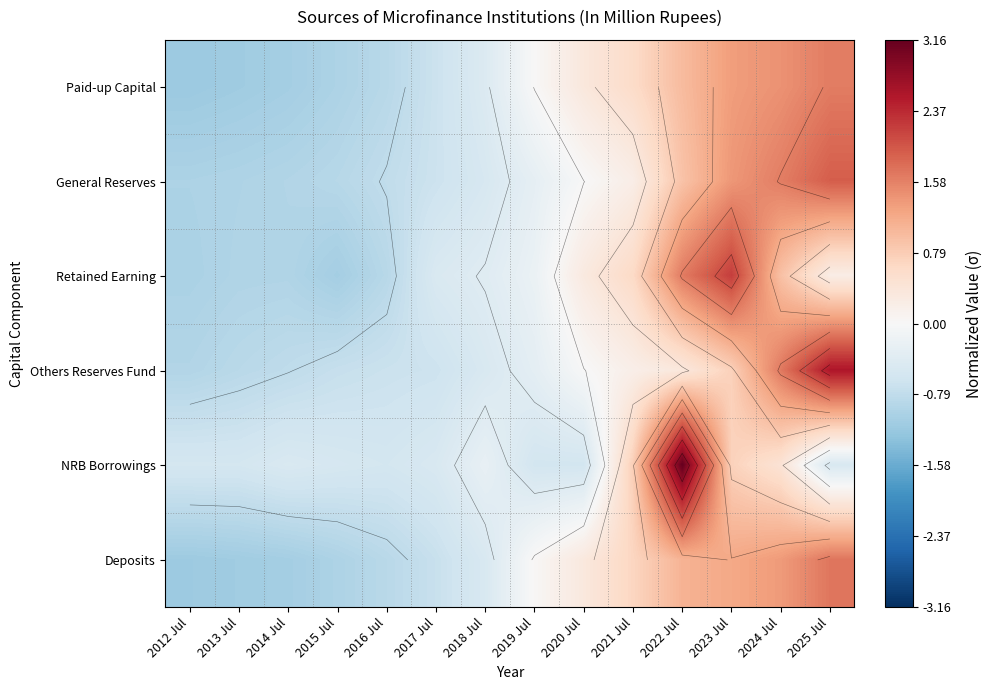

Rank the categories by Retained Earning value from lowest to highest.

2015 Jul, 2012 Jul, 2013 Jul, 2014 Jul, 2016 Jul, 2017 Jul, 2018 Jul, 2019 Jul, 2025 Jul, 2020 Jul, 2021 Jul, 2024 Jul, 2022 Jul, 2023 Jul